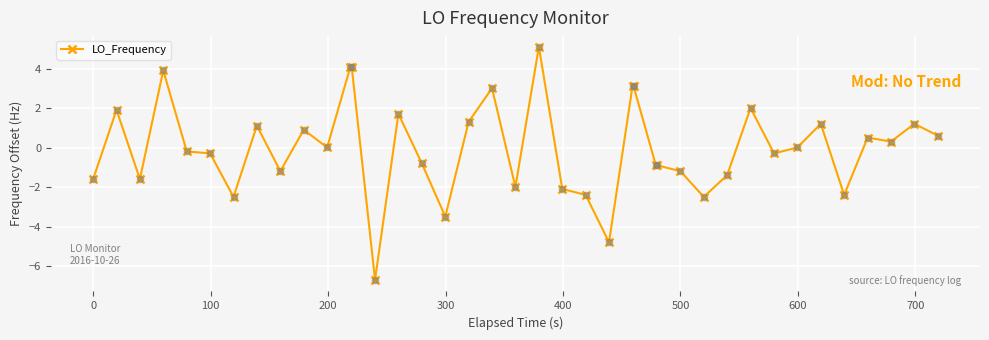

What is the value of the 10th point from the left?

0.9